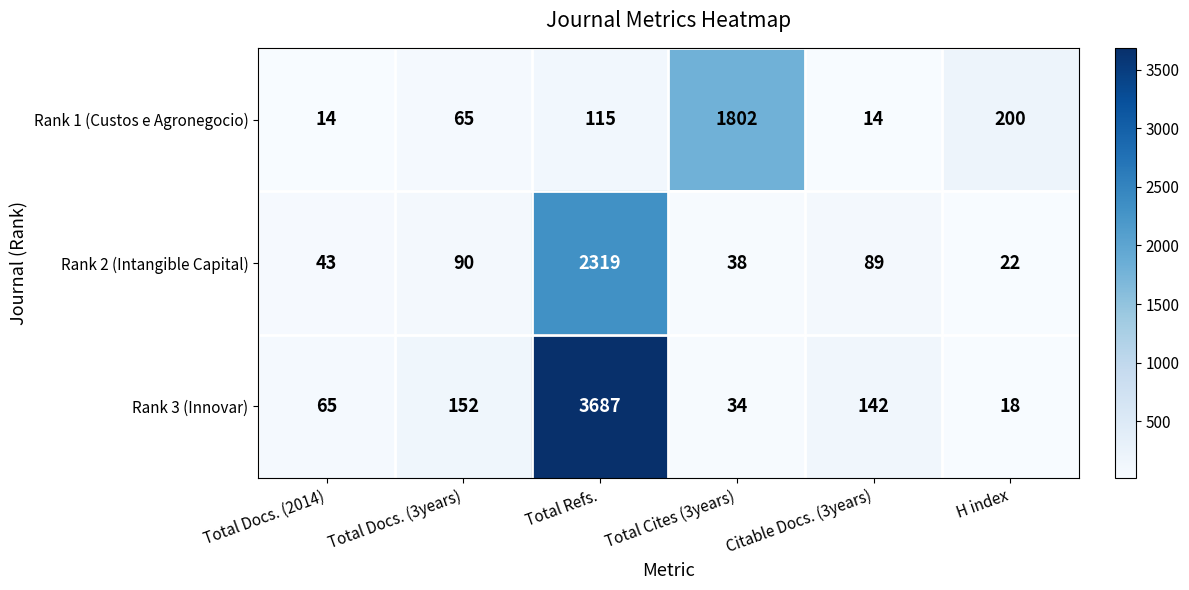

At which label does Rank 2 (Intangible Capital) first exceed 89?

Total Docs. (3years)